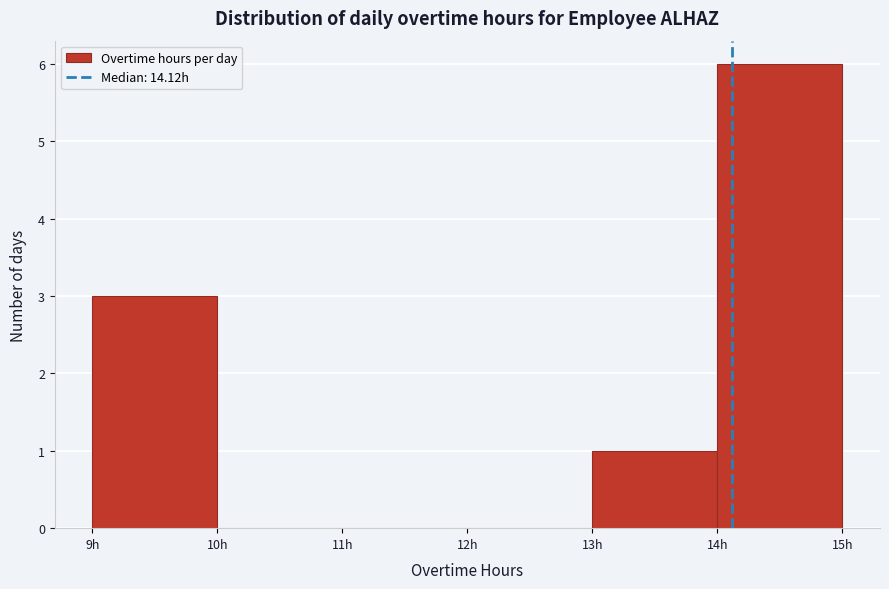

Reading left to right, transcribe this chart: for each bar, give the range it covers on the x-axis and its height. The values are not printed on the chart, so give them approximately, as read against the axis.

9 to 10: 3
10 to 11: 0
11 to 12: 0
12 to 13: 0
13 to 14: 1
14 to 15: 6